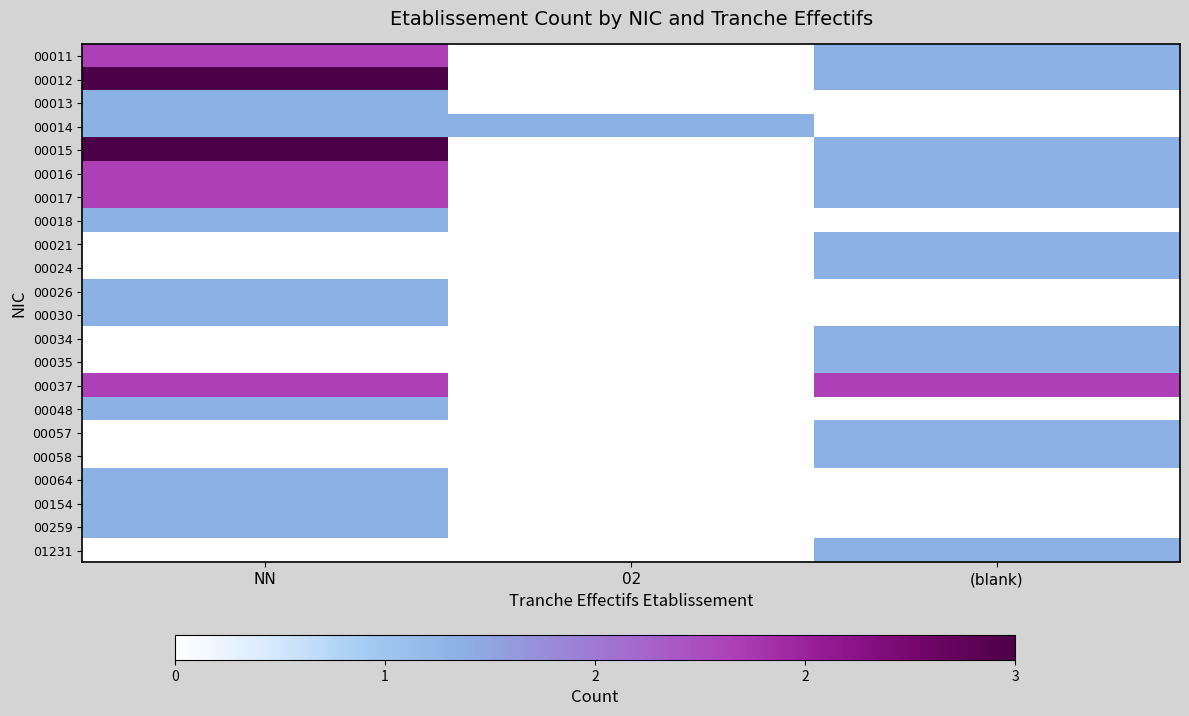

Count the number of categories in the chart.

3